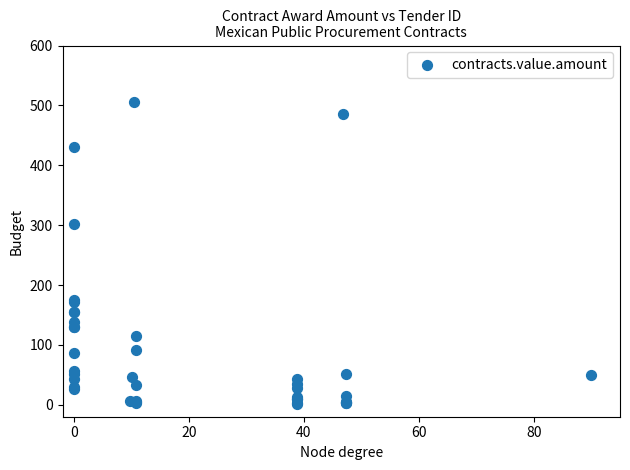

What Y value in the scatter plot is closest to 253?

301.7